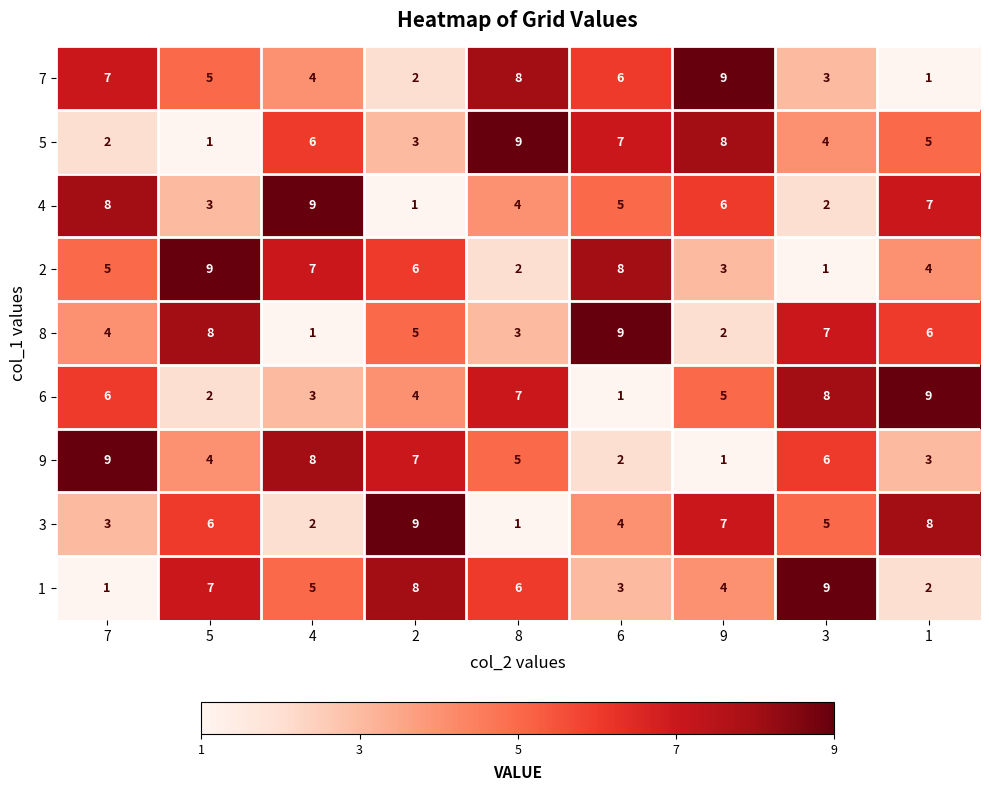

Which category has the lowest value in the 5 series?

5